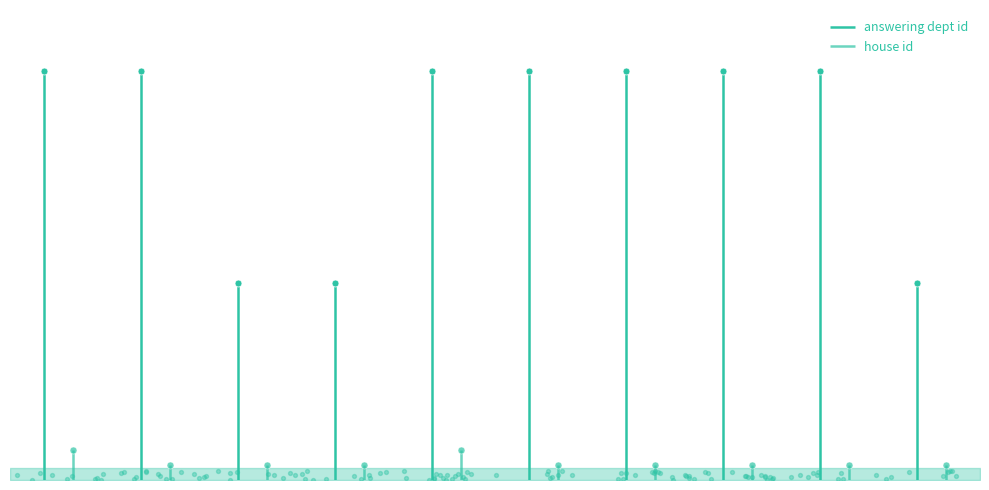

Which series contains the highest Y value?

answering dept id